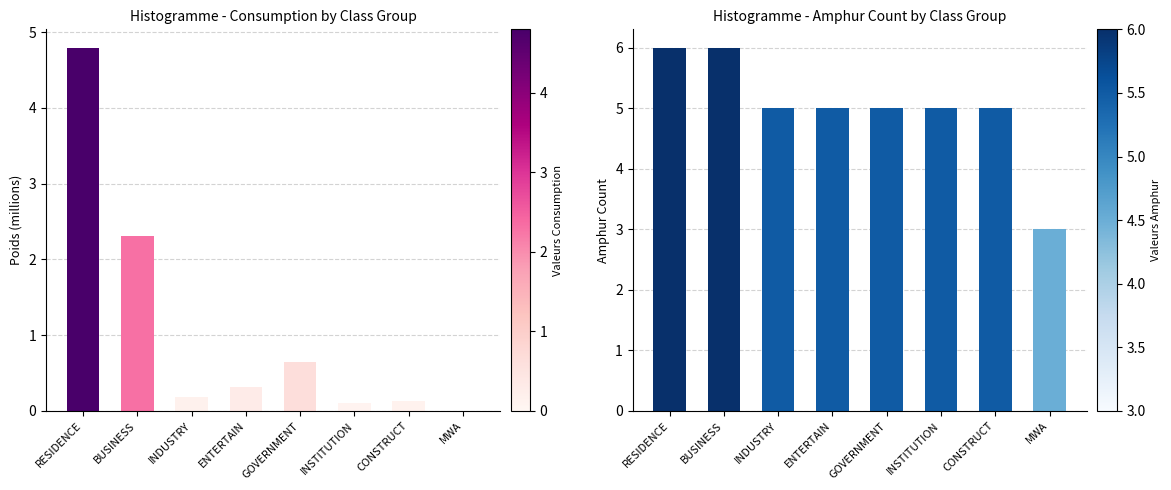

How many distinct data groups are displayed?

2